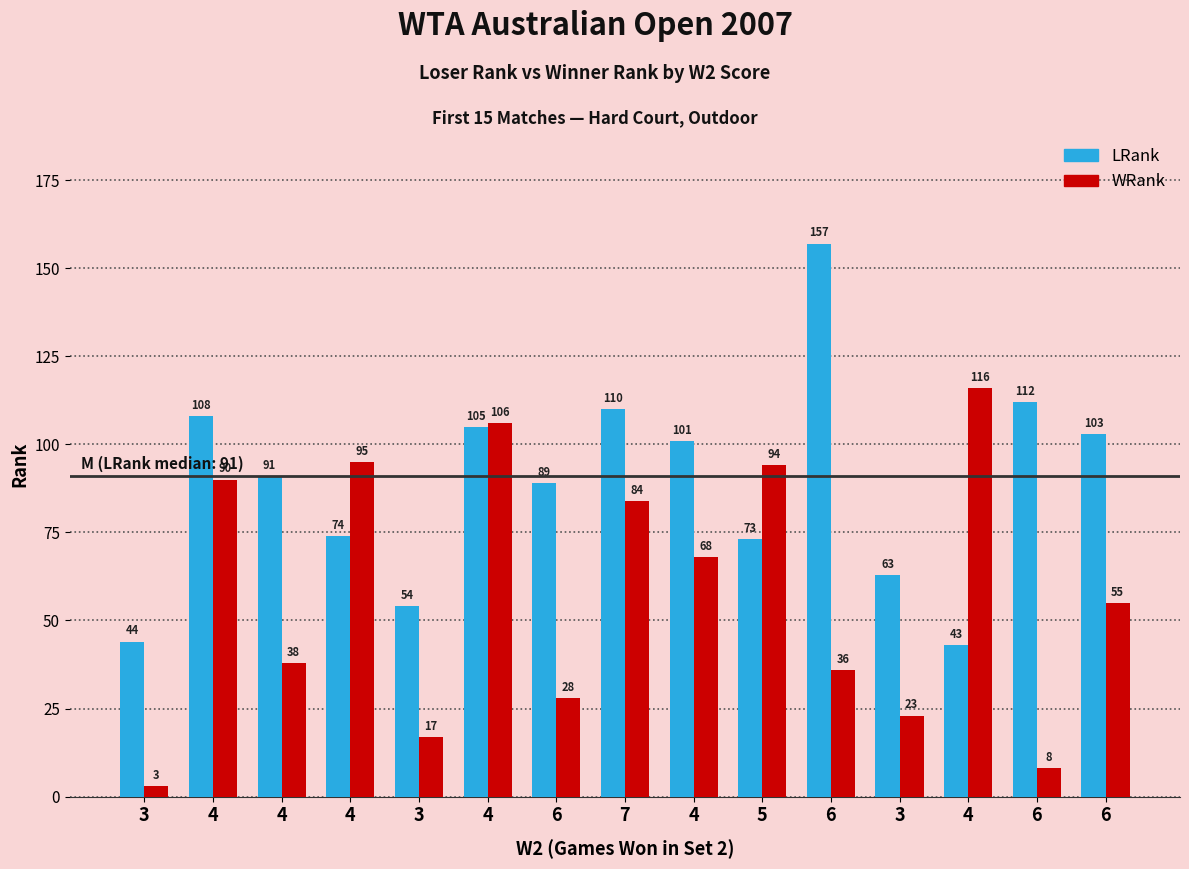

List the series in order of their overall mean, lowest first.

WRank, LRank